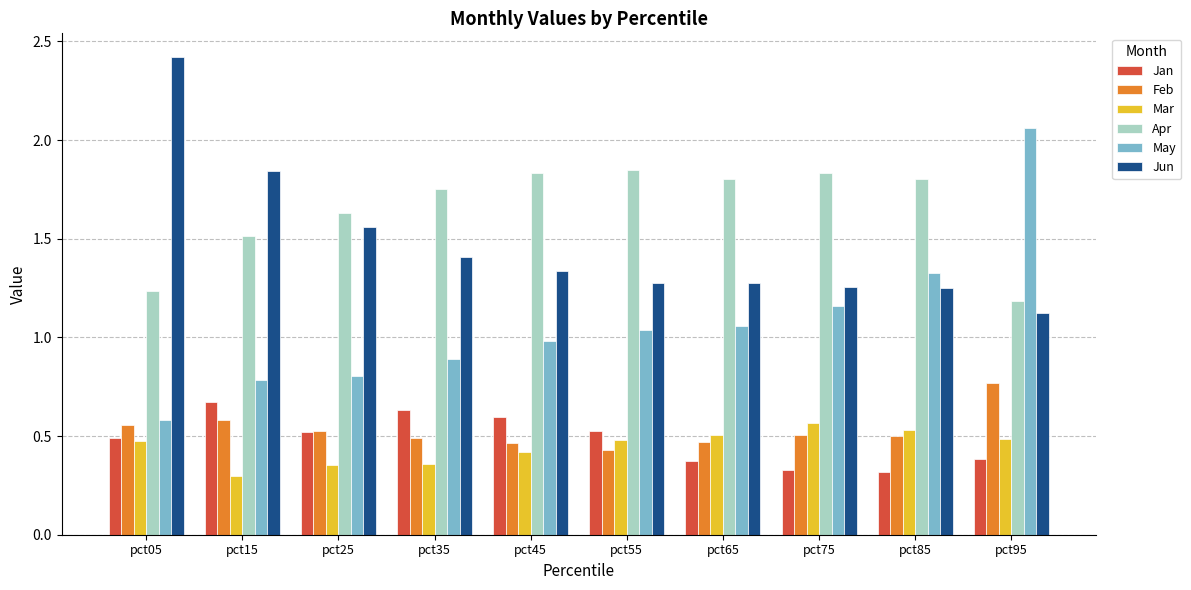

How many groups of bars are there?

10